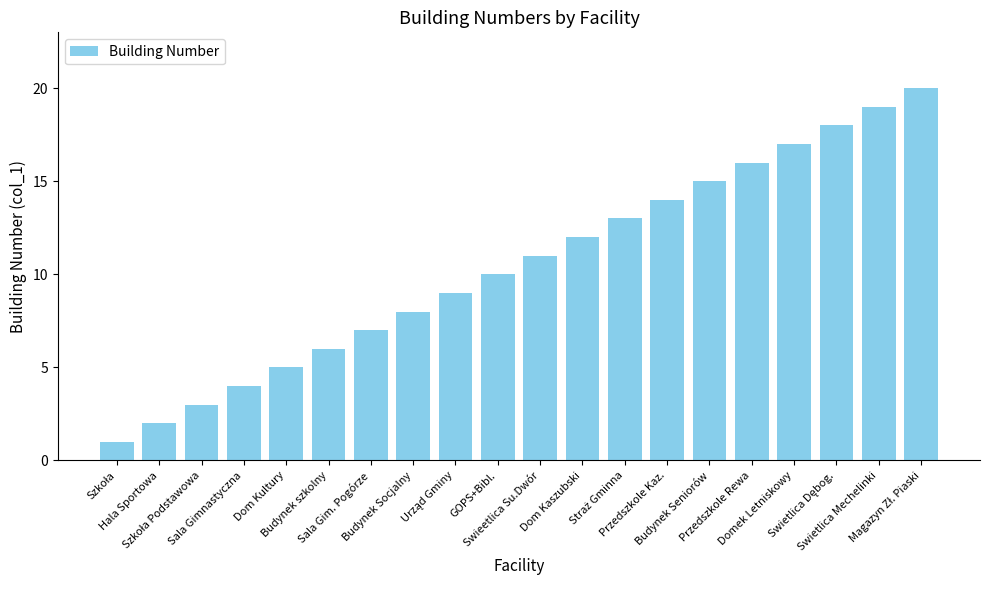

What is the maximum value shown in the chart?

20